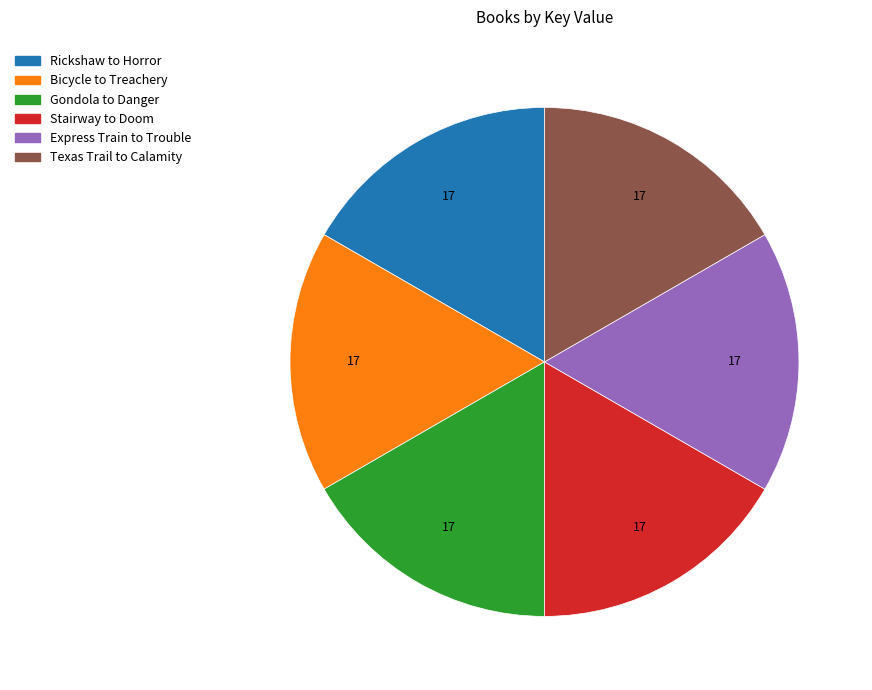

Does Stairway to Doom represent more than half of the total?

No